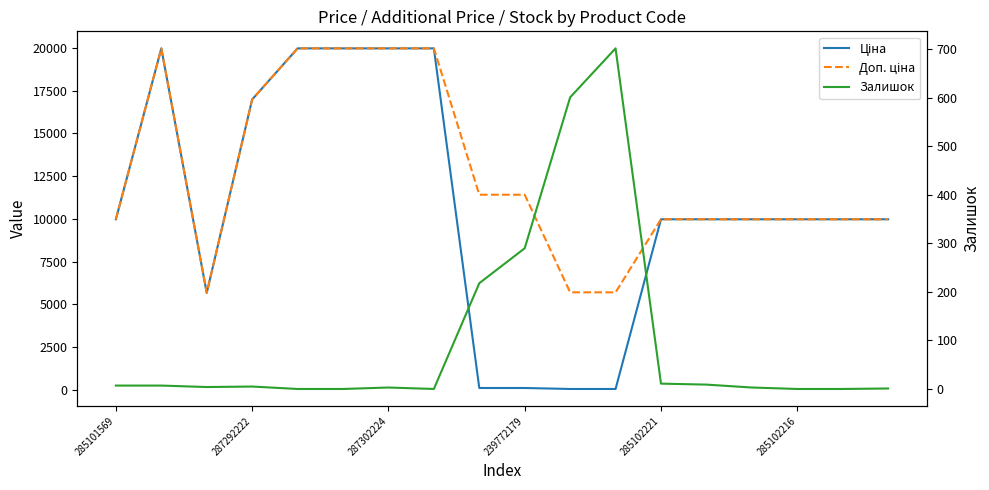

True or false: Доп. ціна has more than 2 interior local peaks.

False